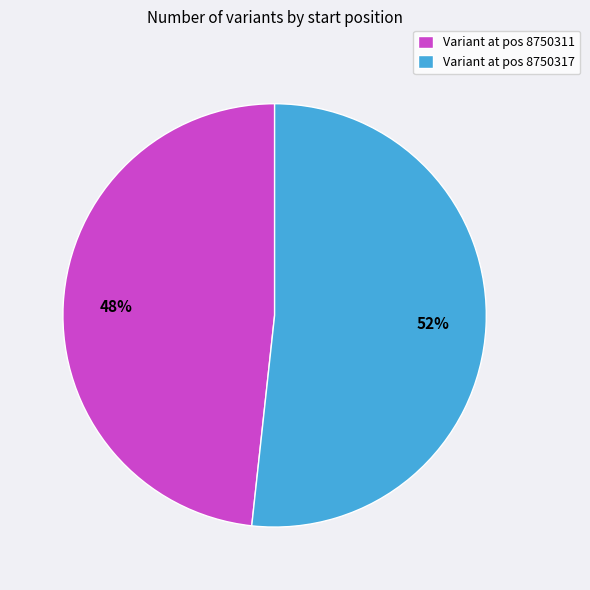

The Variant at pos 8750317 slice represents 38% of the pie. True or false?

False